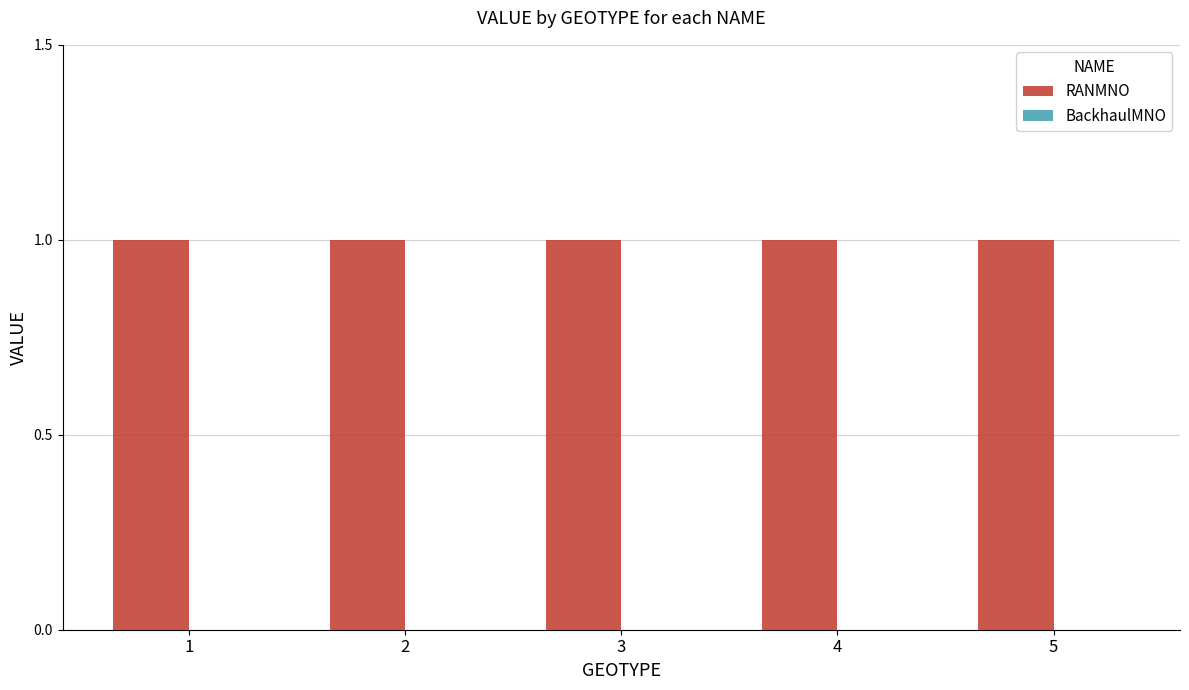

What is the difference between the highest and lowest values at 5?

1